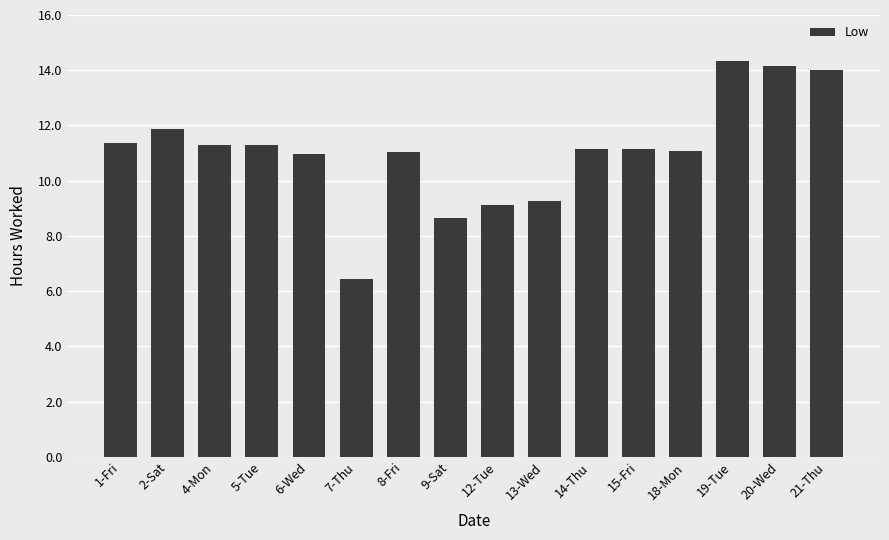

What value does the data have at 5-Tue?

11.3